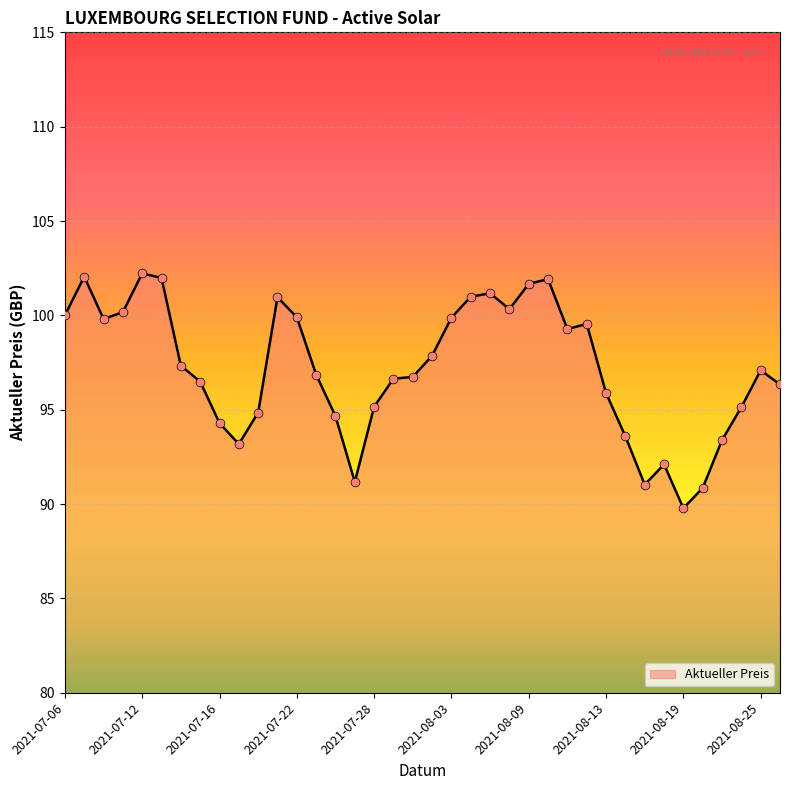

What is the maximum value shown in the chart?

102.2